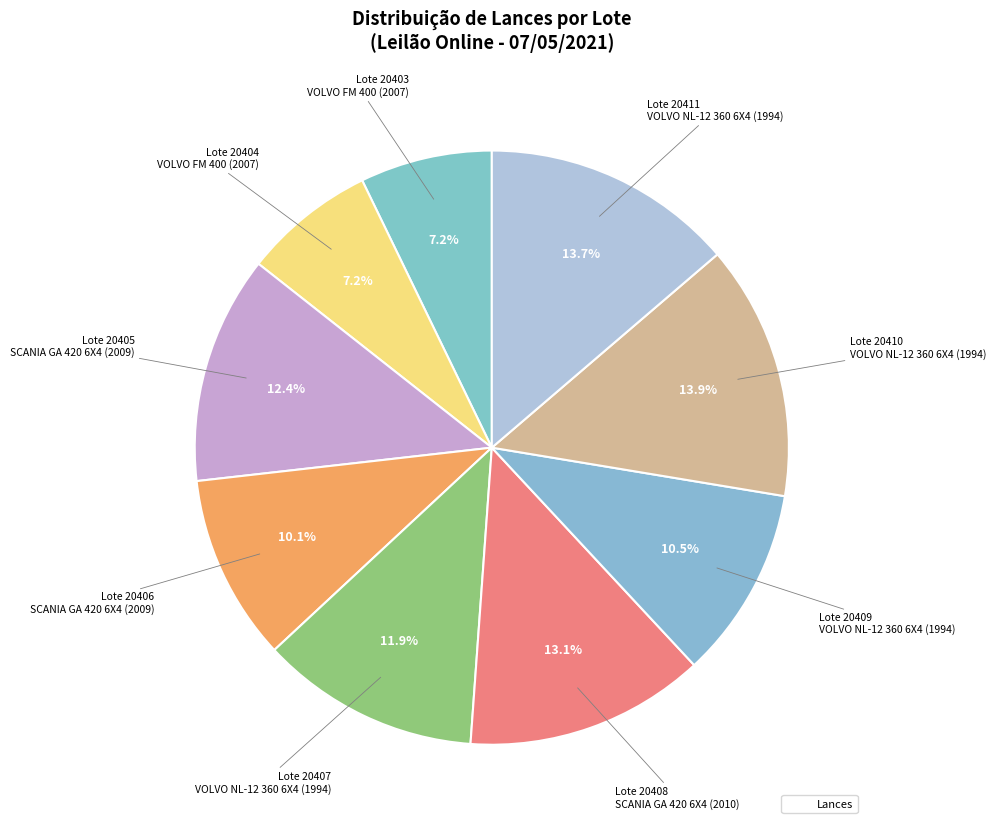

How many segments does this pie chart have?

9